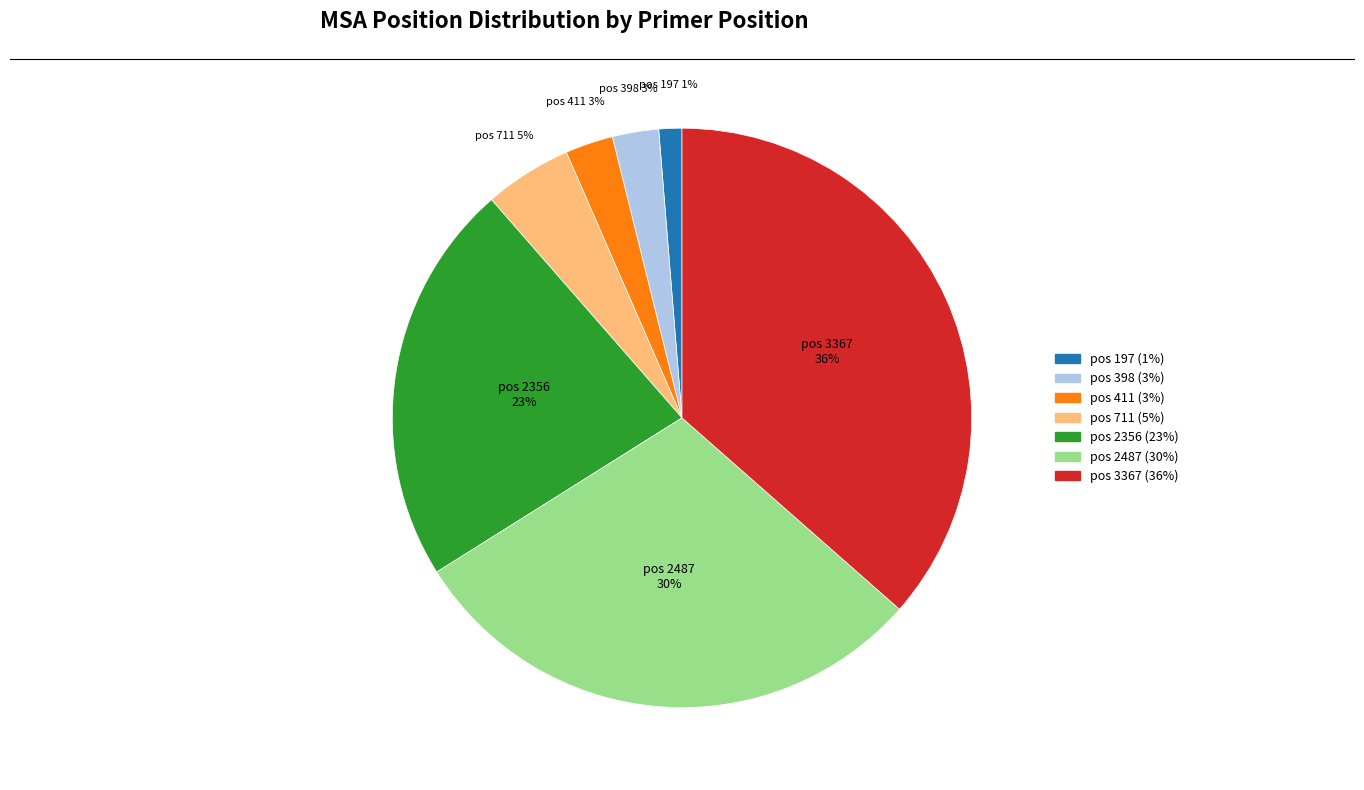

The pos 2356 slice represents 23% of the pie. True or false?

True